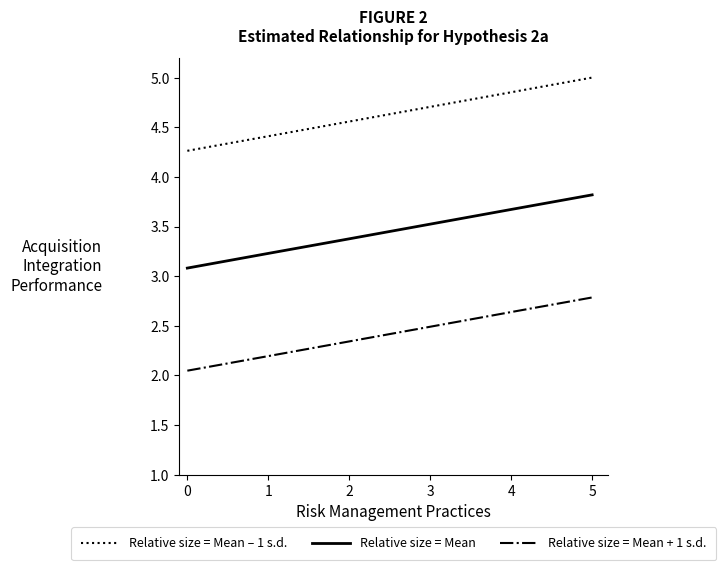

What is the difference between the second highest and second lowest values in the Relative size = Mean + 1 s.d. series?

0.4